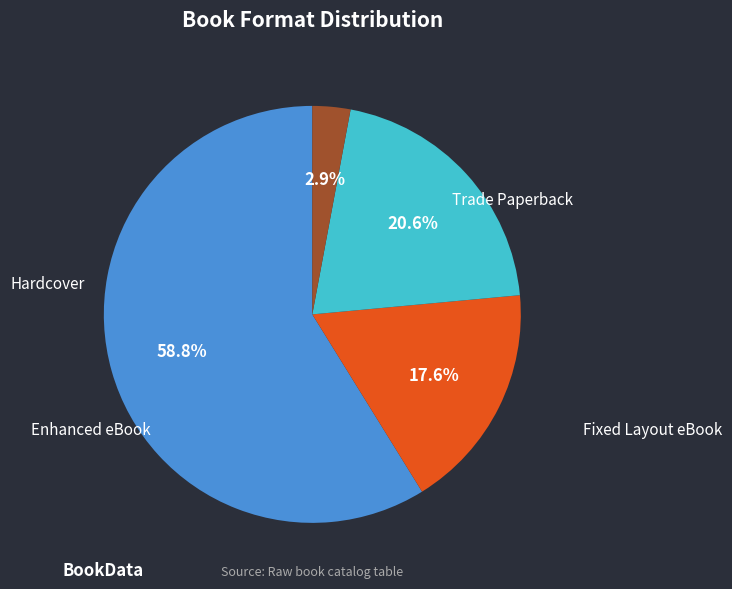

To the nearest percent, what is the combined percentage of Trade Paperback and Hardcover?

76%